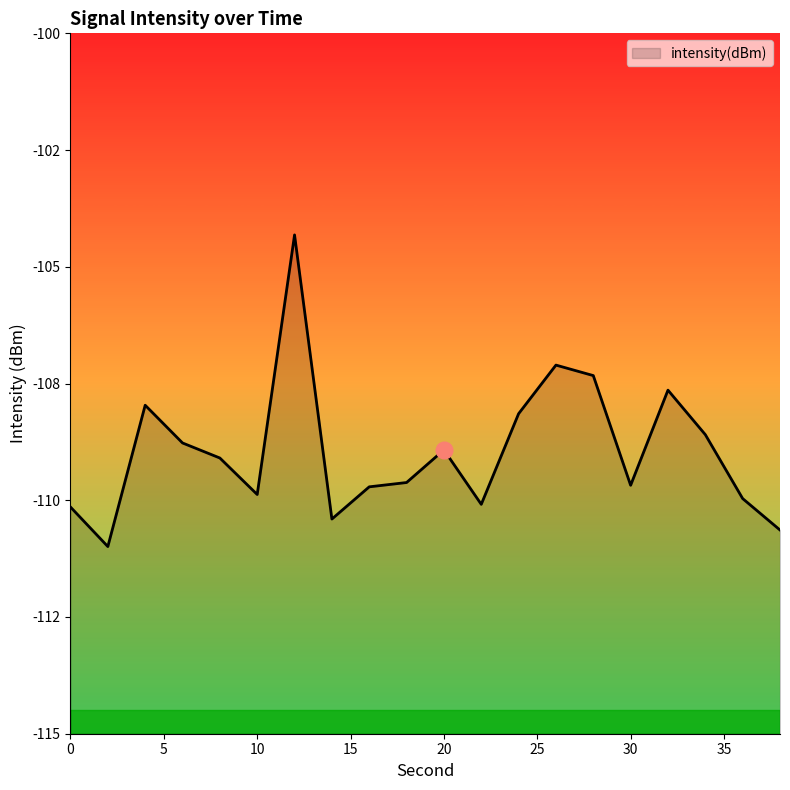

Reading left to right, list all the values displayed in this chart.

-110.1	-111.0	-108.0	-108.8	-109.1	-109.9	-104.3	-110.4	-109.7	-109.6	-108.9	-110.1	-108.1	-107.1	-107.3	-109.7	-107.6	-108.6	-110.0	-110.6